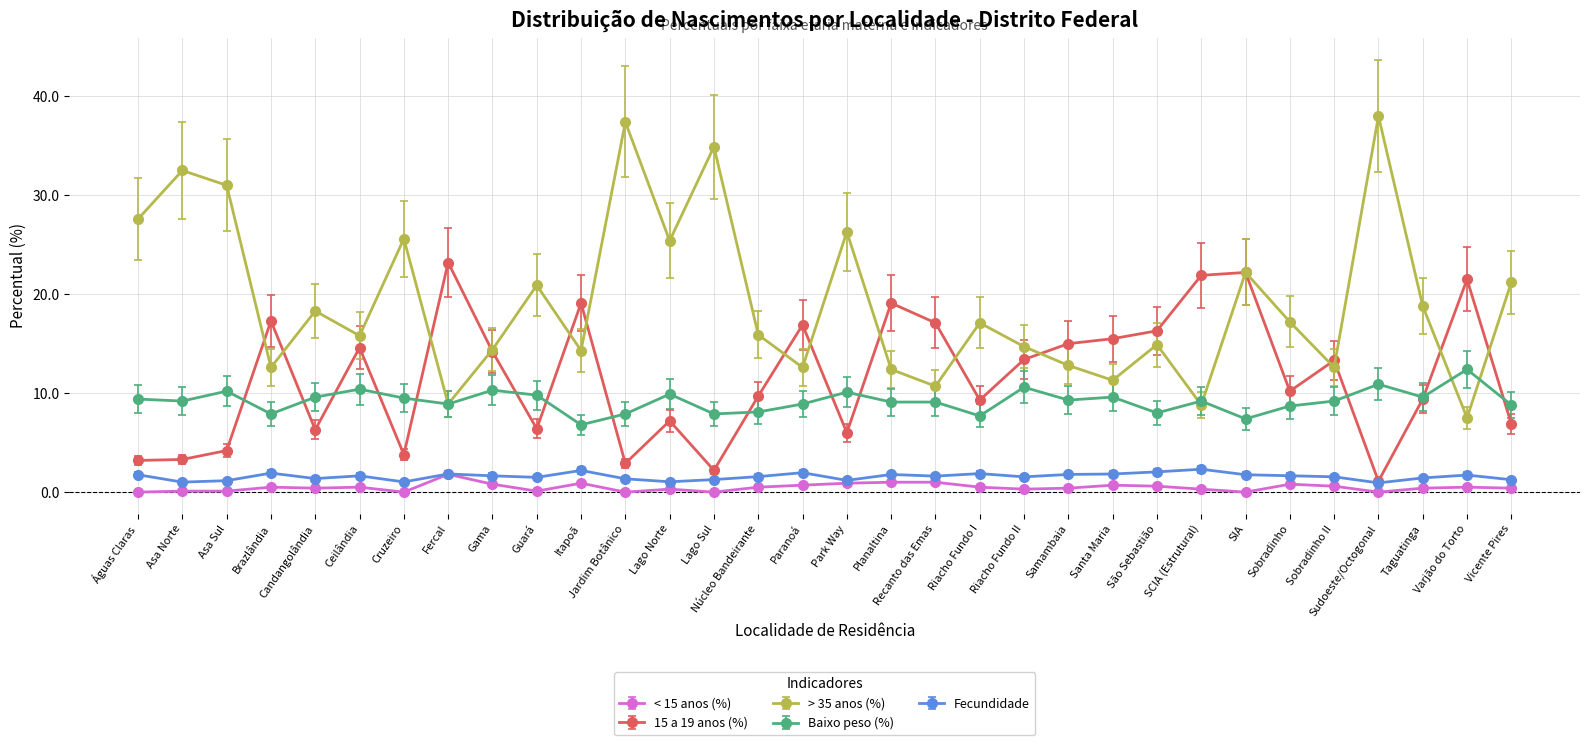

The 15 a 19 anos (%) series shows 14.6 at Ceilândia. True or false?

True